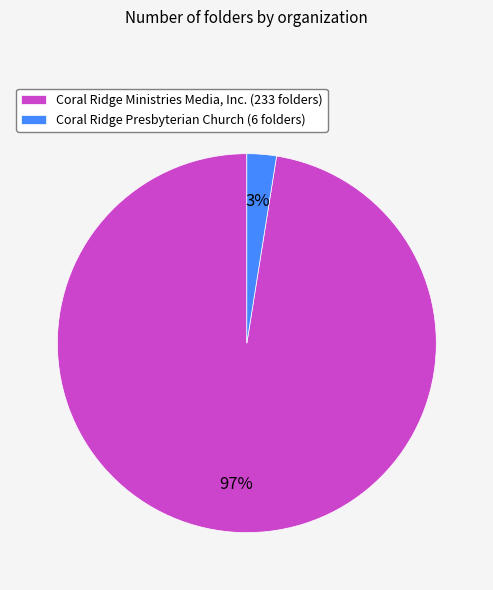

To the nearest percent, what percentage of the pie is Coral Ridge Presbyterian Church?

3%